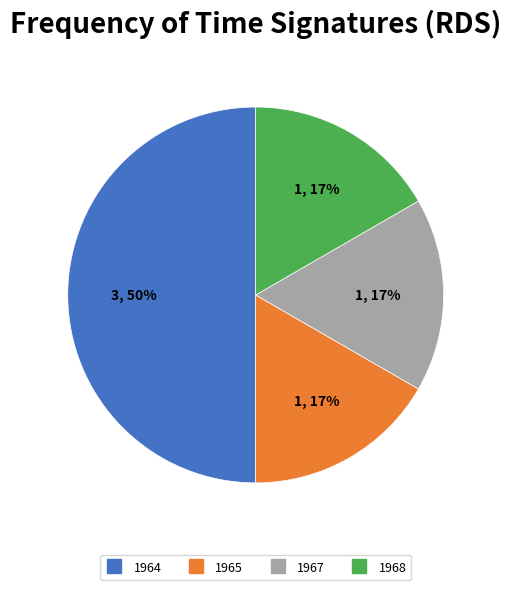

To the nearest percent, what is the difference between the largest and smallest slice percentages?

33%